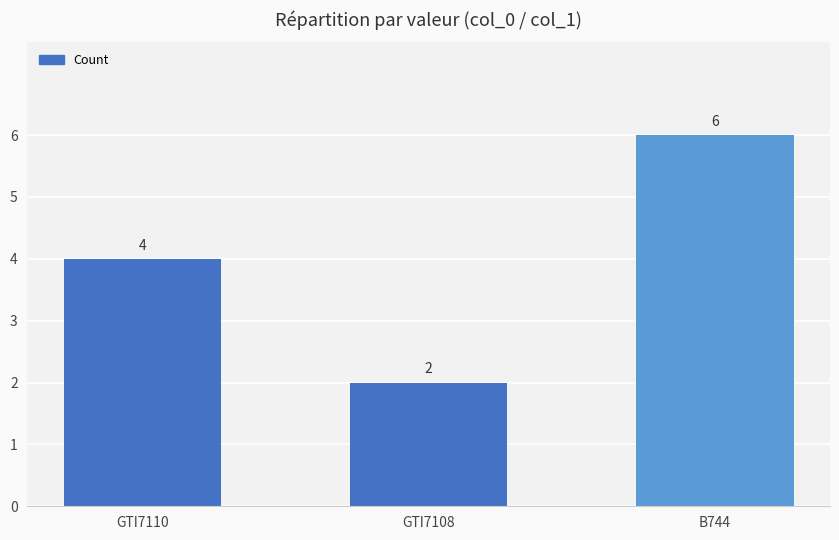

Which category has the highest value across all series?

B744